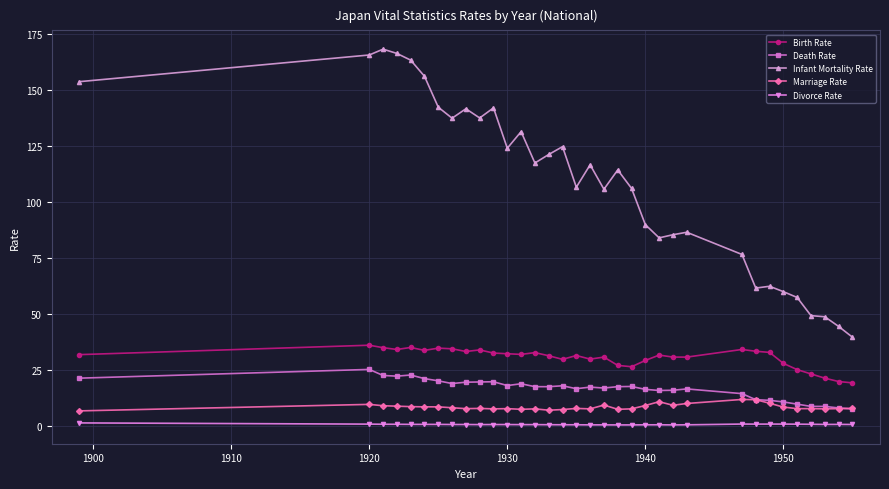

What is the difference between the second highest and minimum values in the Infant Mortality Rate series?

126.6